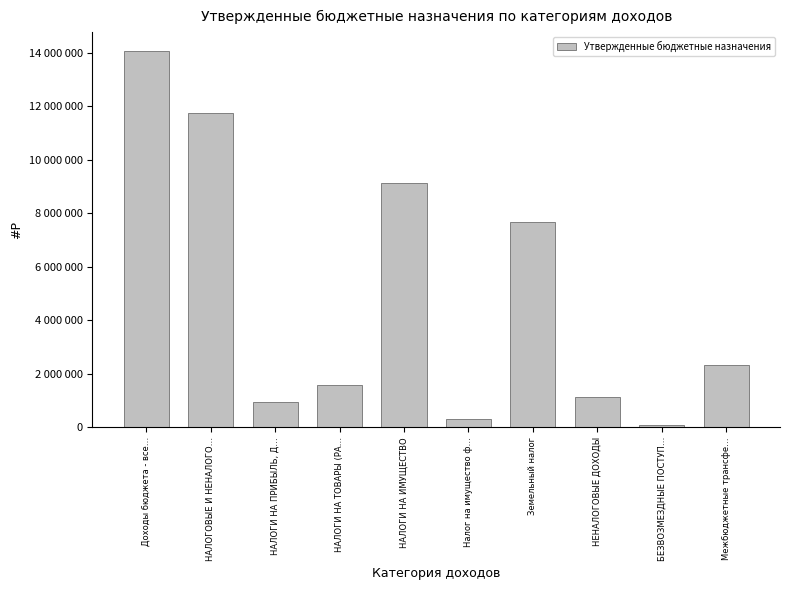

Rank the categories by value from highest to lowest.

Доходы бюджета - все…, НАЛОГОВЫЕ И НЕНАЛОГО…, НАЛОГИ НА ИМУЩЕСТВО, Земельный налог, Межбюджетные трансфе…, НАЛОГИ НА ТОВАРЫ (РА…, НЕНАЛОГОВЫЕ ДОХОДЫ, НАЛОГИ НА ПРИБЫЛЬ, Д…, Налог на имущество ф…, БЕЗВОЗМЕЗДНЫЕ ПОСТУП…